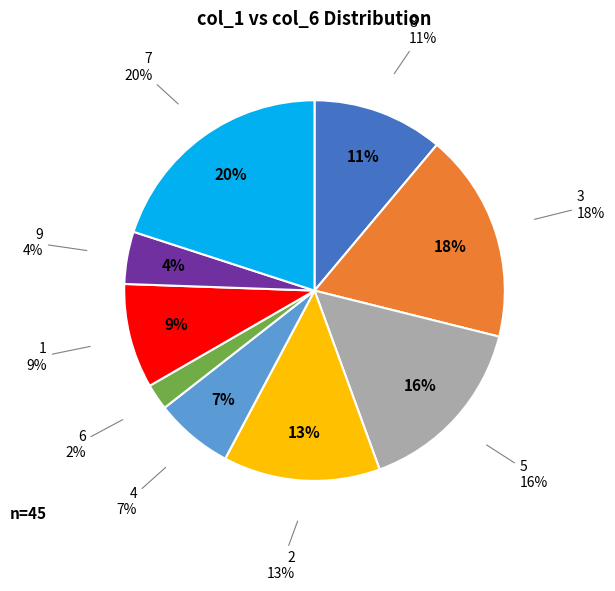

Is the sum of 4 and 9 greater than half?

No